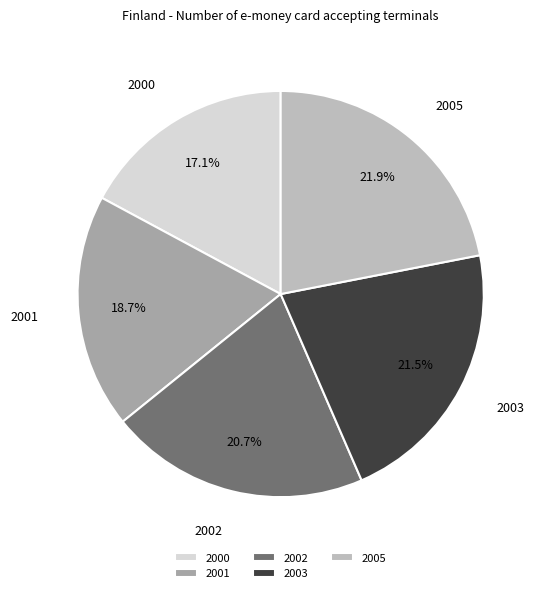

To the nearest percent, what percentage of the pie is 2000?

17%